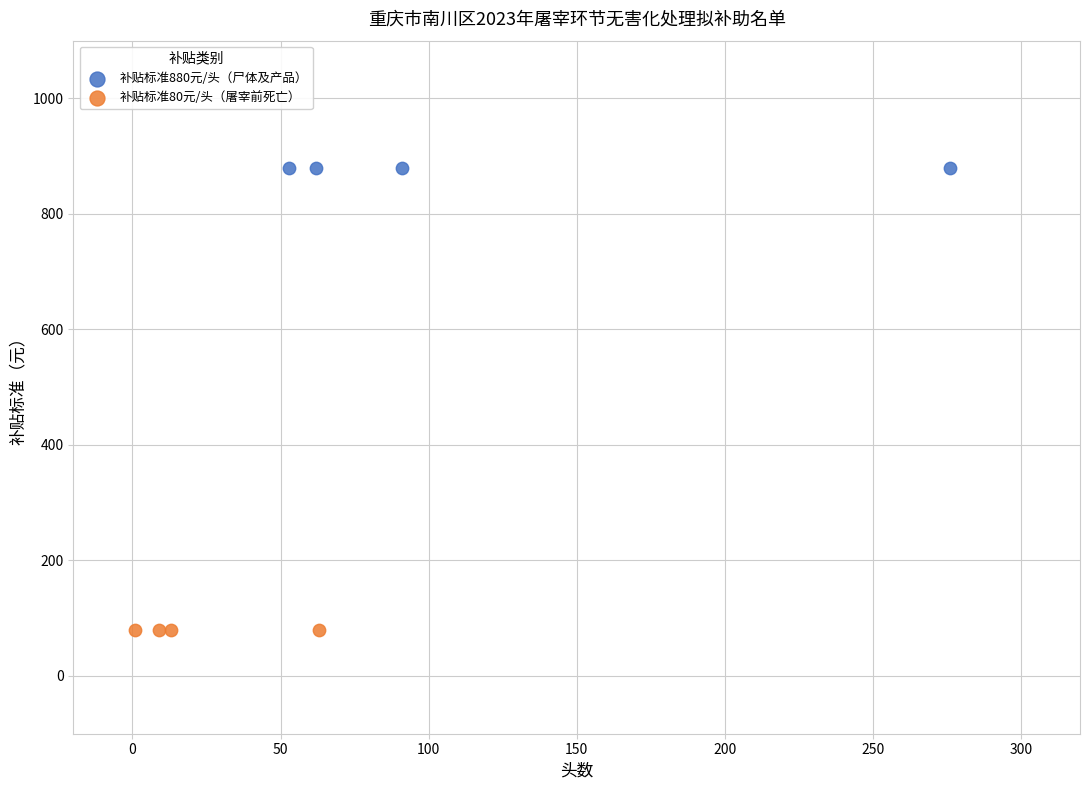

Which series reaches the minimum Y coordinate?

补贴标准80元/头（屠宰前死亡）